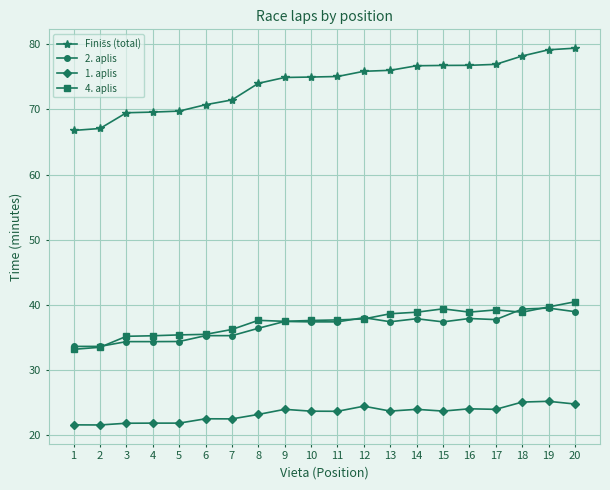

What is the minimum value for 2. aplis?

33.6